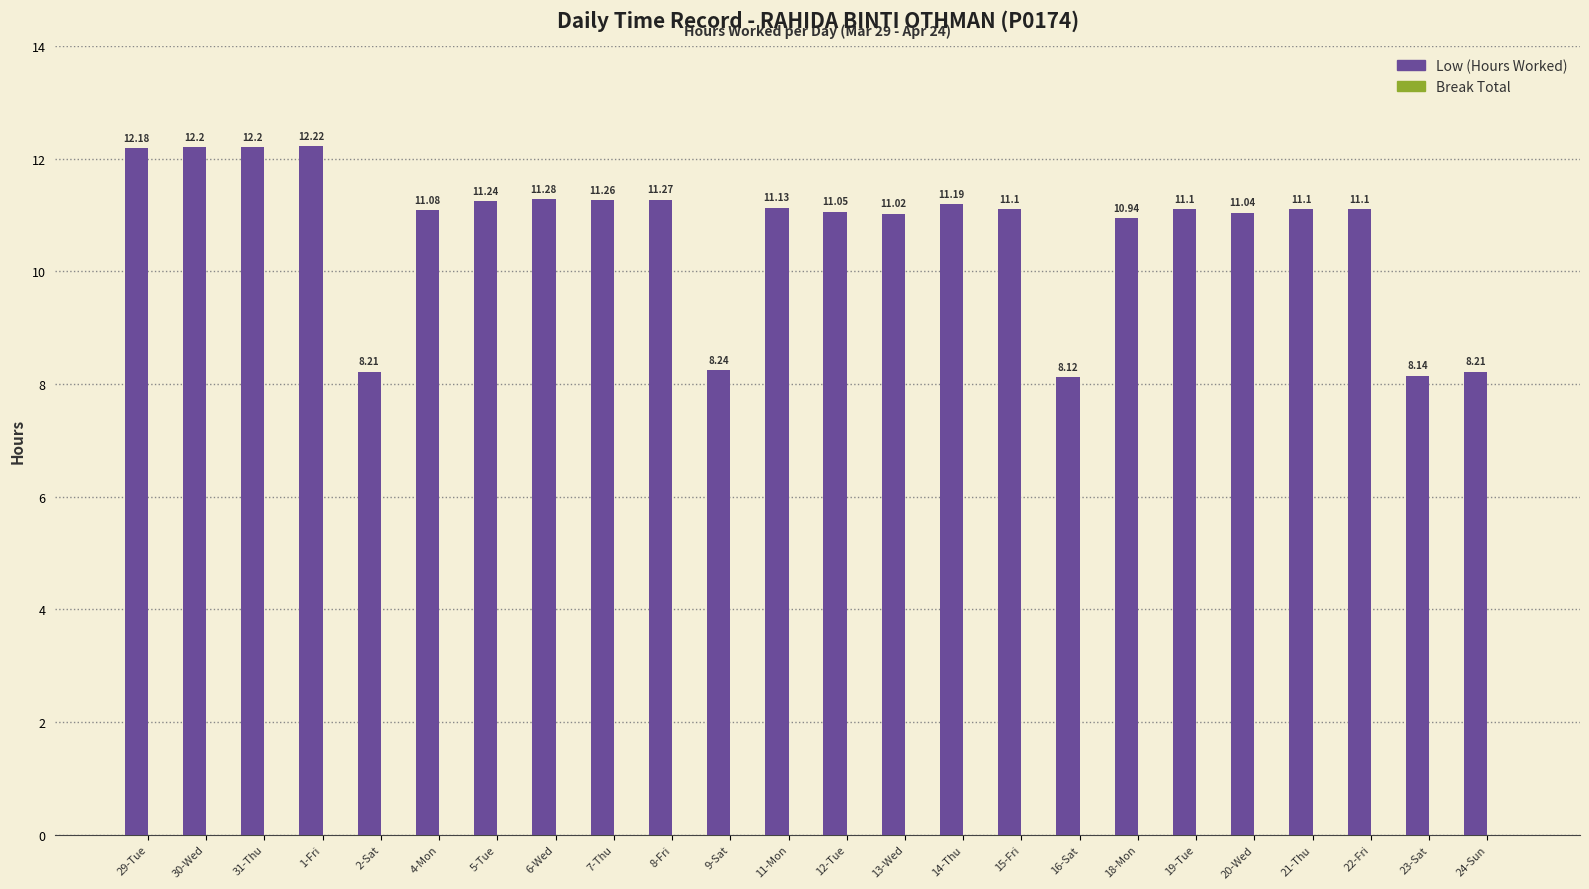

What is the difference between the second highest and minimum values?

4.1